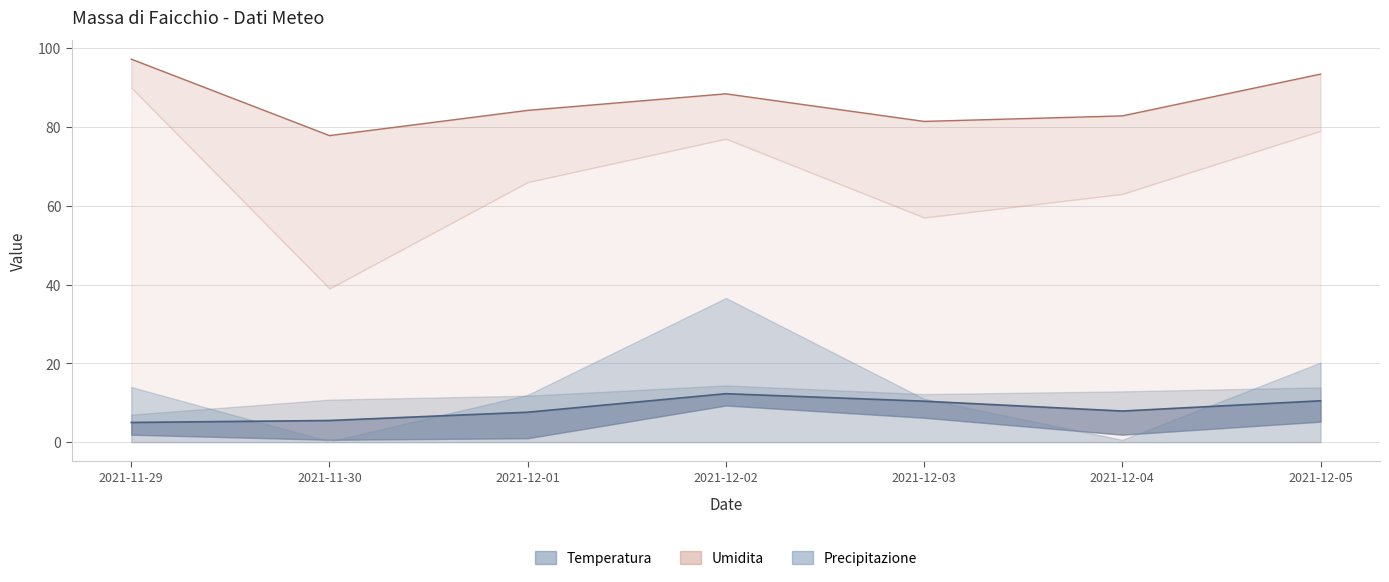

What is the sum of all Precipitazione Val (mm) values?

605.2